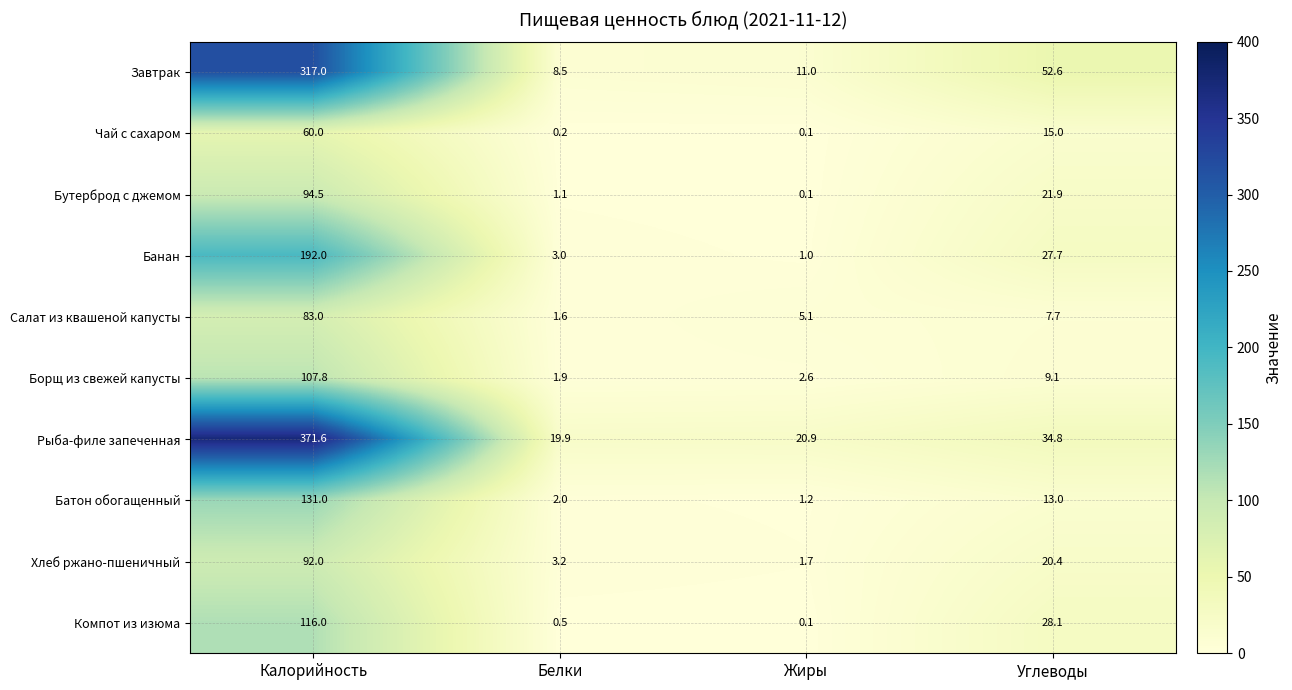

What is the difference between the maximum and minimum values in the Борщ из свежей капусты series?

105.9